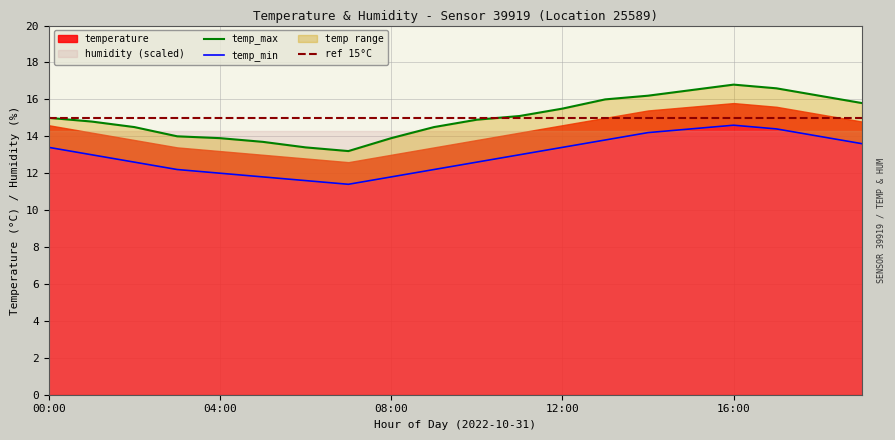

What is the total value across all series at 02:00?

27.1